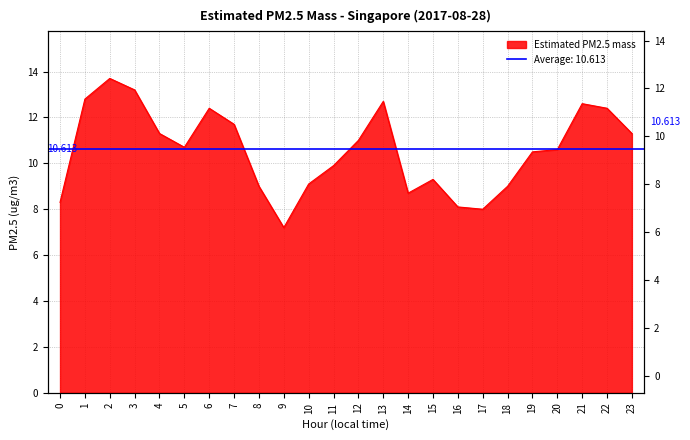

True or false: the data has more than 0 interior local peaks.

True